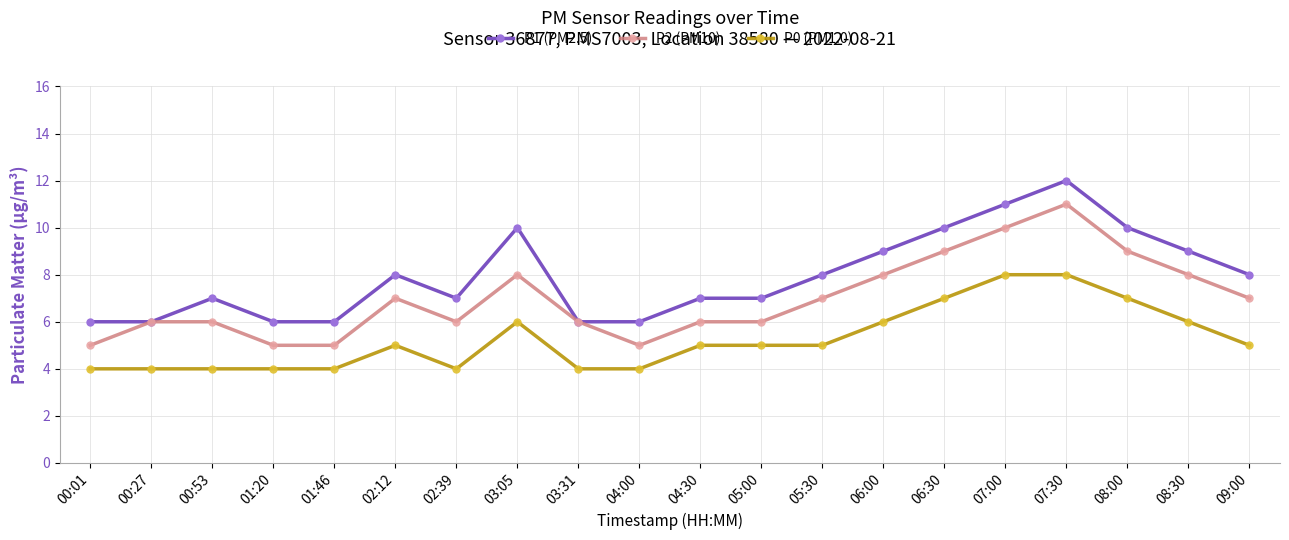

How many lines are shown in the chart?

3